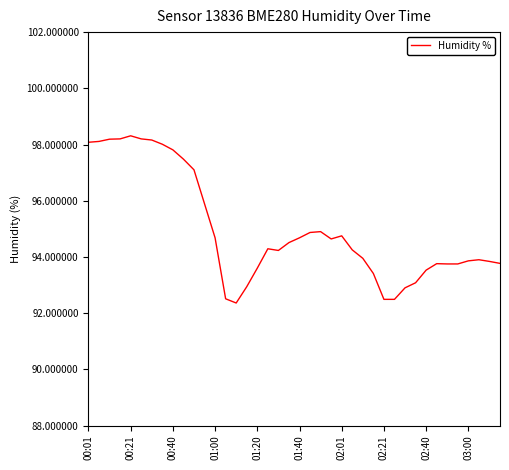

How many lines are shown in the chart?

1